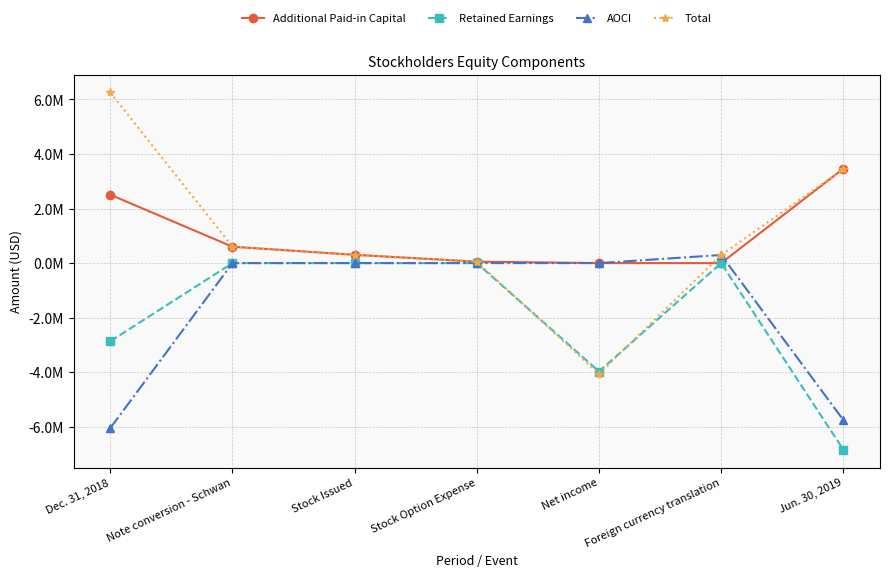

Which series has the widest spread of values?

Total